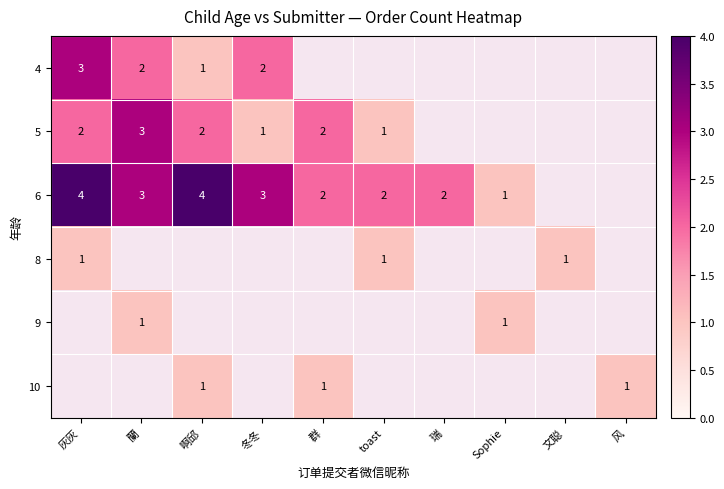

Is it true that 5 equals 3 at 群?

False